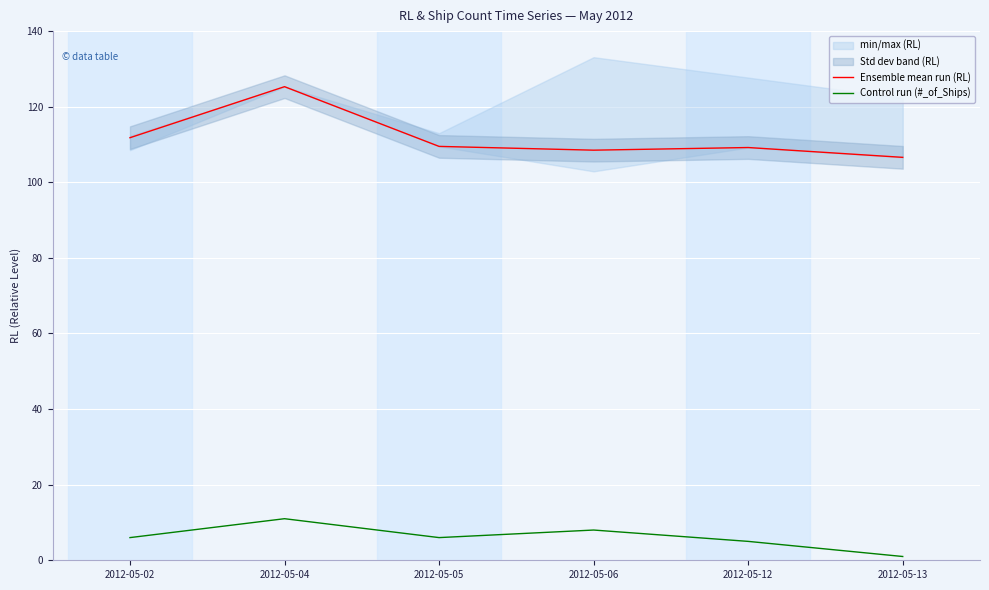

How many values in the Ensemble mean run (RL) series exceed 109?

4